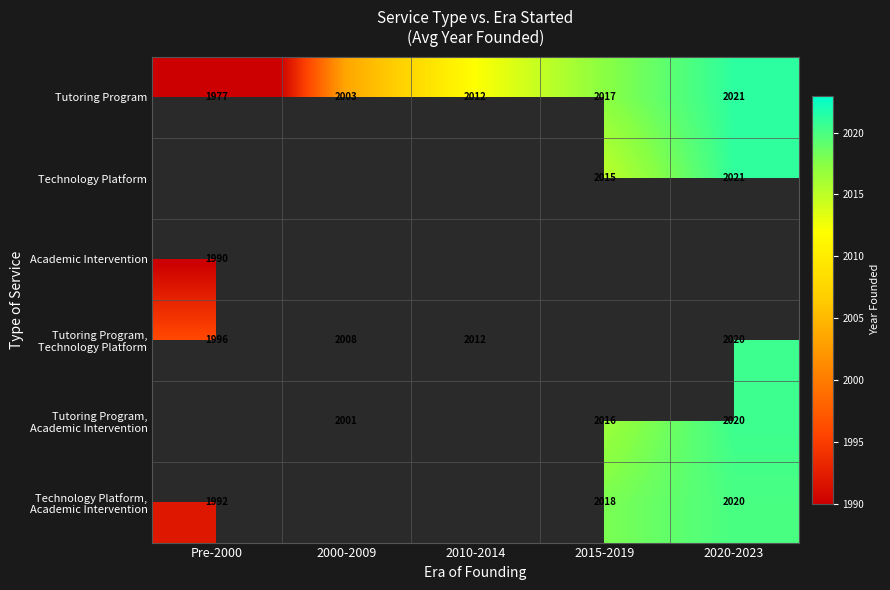

At how many categories does at least one series exceed 1977?

5